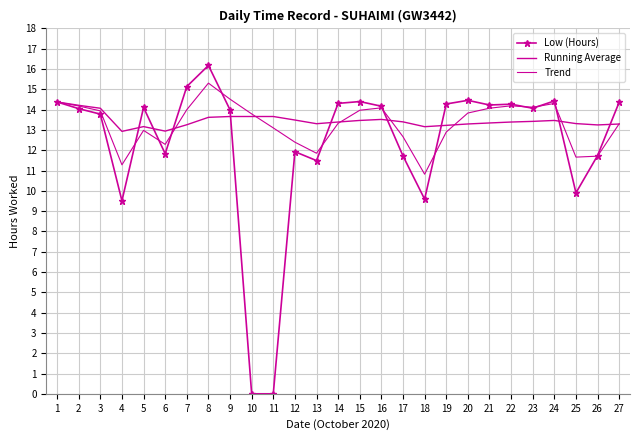

In Running Average, how many points are lower than both neighbors (excluding endpoints)?

5